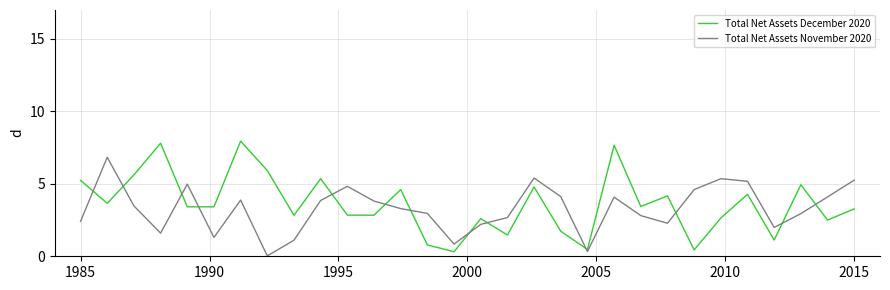

How many lines are shown in the chart?

2